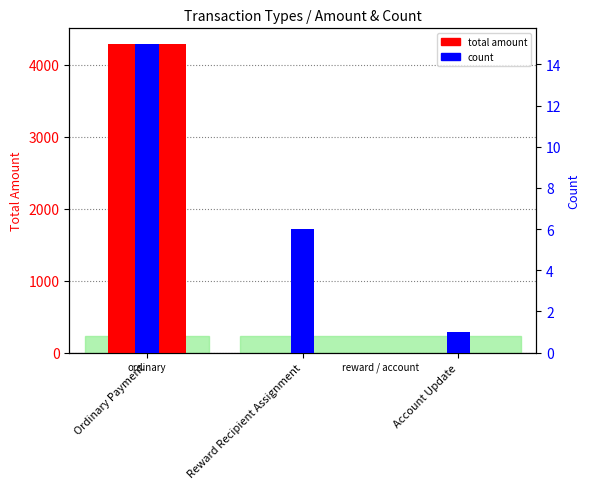

What is the maximum value shown in the chart?

4292.2